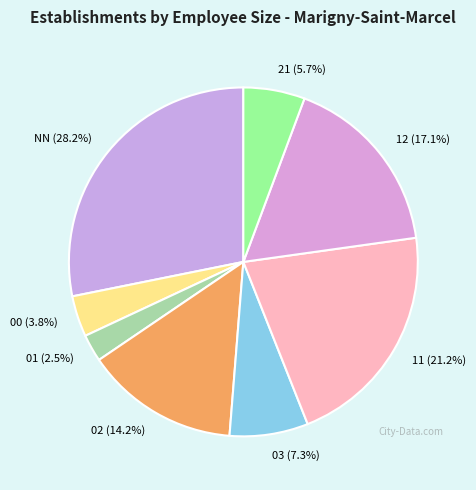

To the nearest percent, what is the combined percentage of 02 and 21?

20%